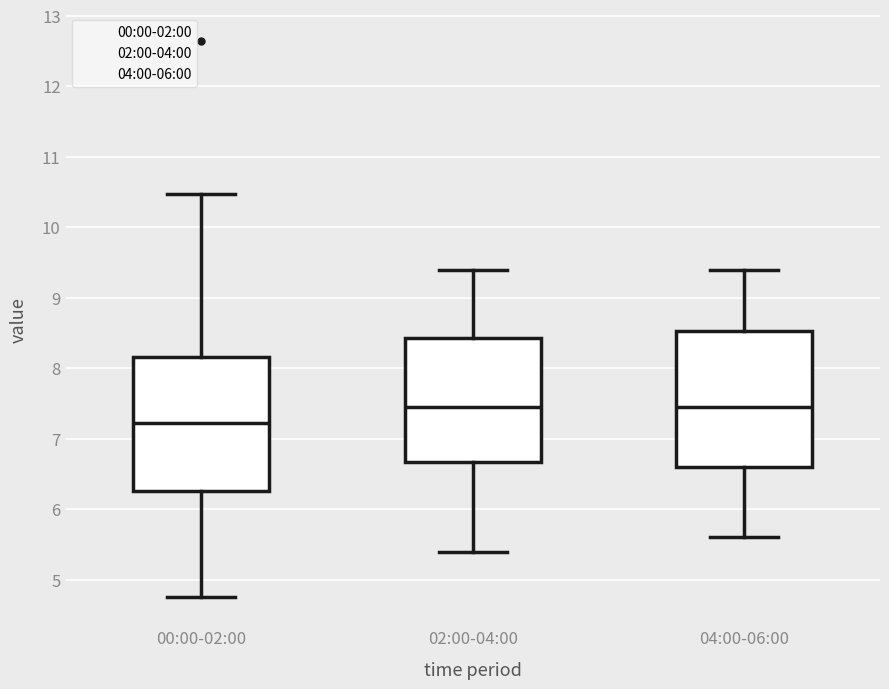

Where is the upper edge of the box for 04:00-06:00 on the y-axis? The values are not printed on the chart, so give them approximately, as read against the axis.

8.5